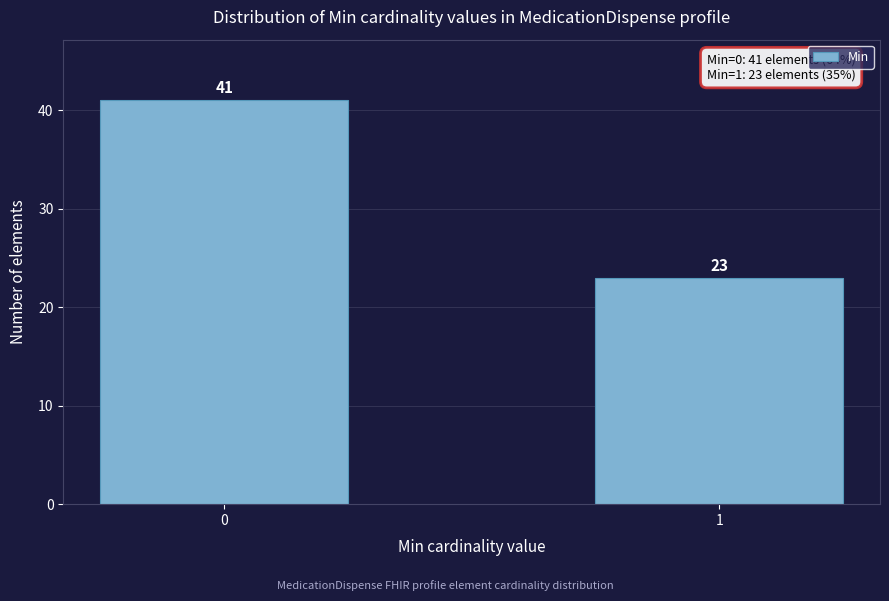

Reading right to left, list all the values displayed in this chart.

1=23	0=41